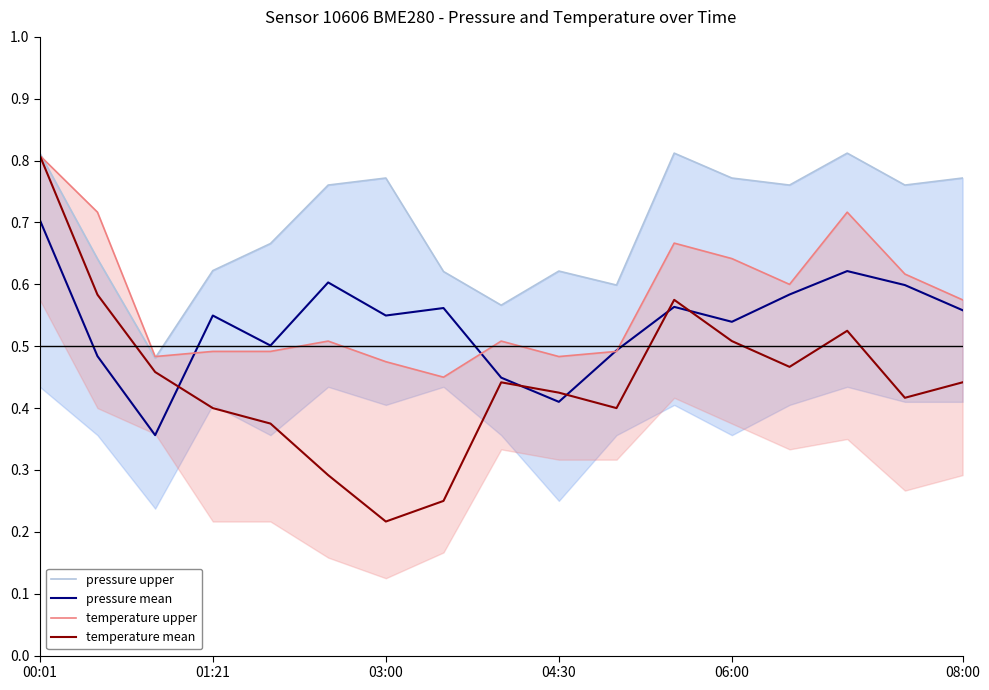

In temperature mean, how many points are lower than both neighbors (excluding endpoints)?

4